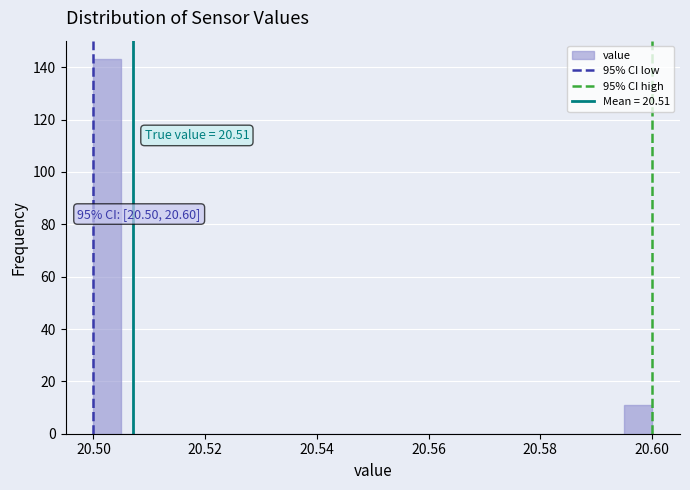

Around what value on the x-axis is the tallest bar? Give the approximate position of its centre, as read against the axis.

20.502